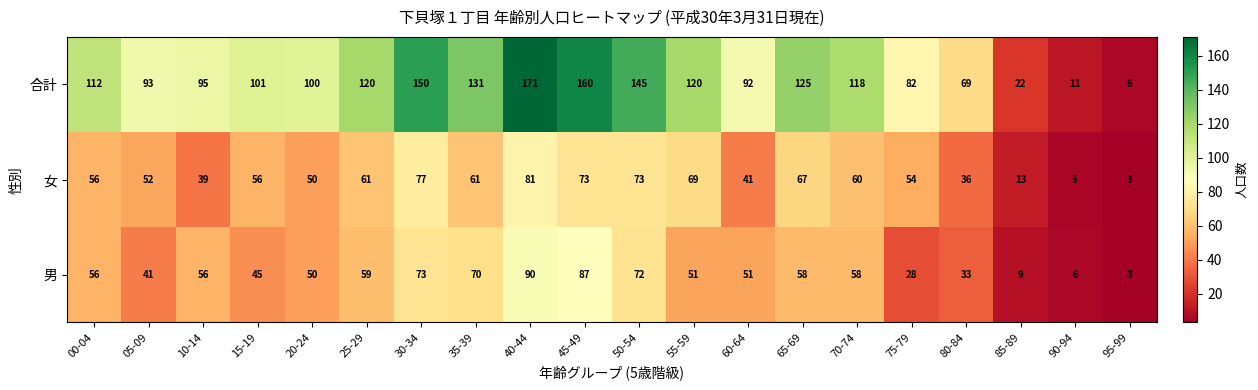

Count the number of categories in the chart.

20